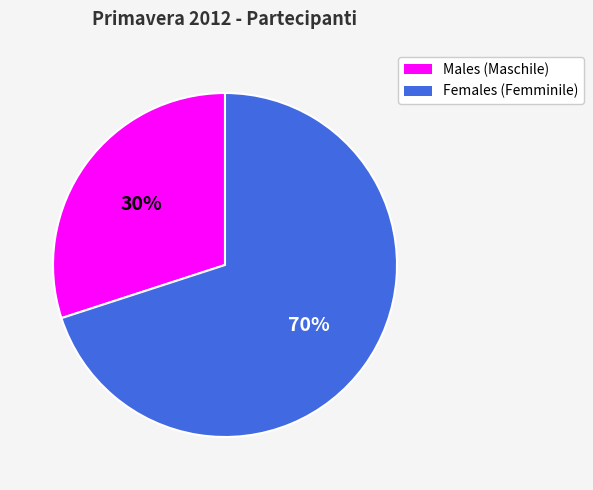

Is the sum of Females (Femminile) and Males (Maschile) greater than half?

Yes